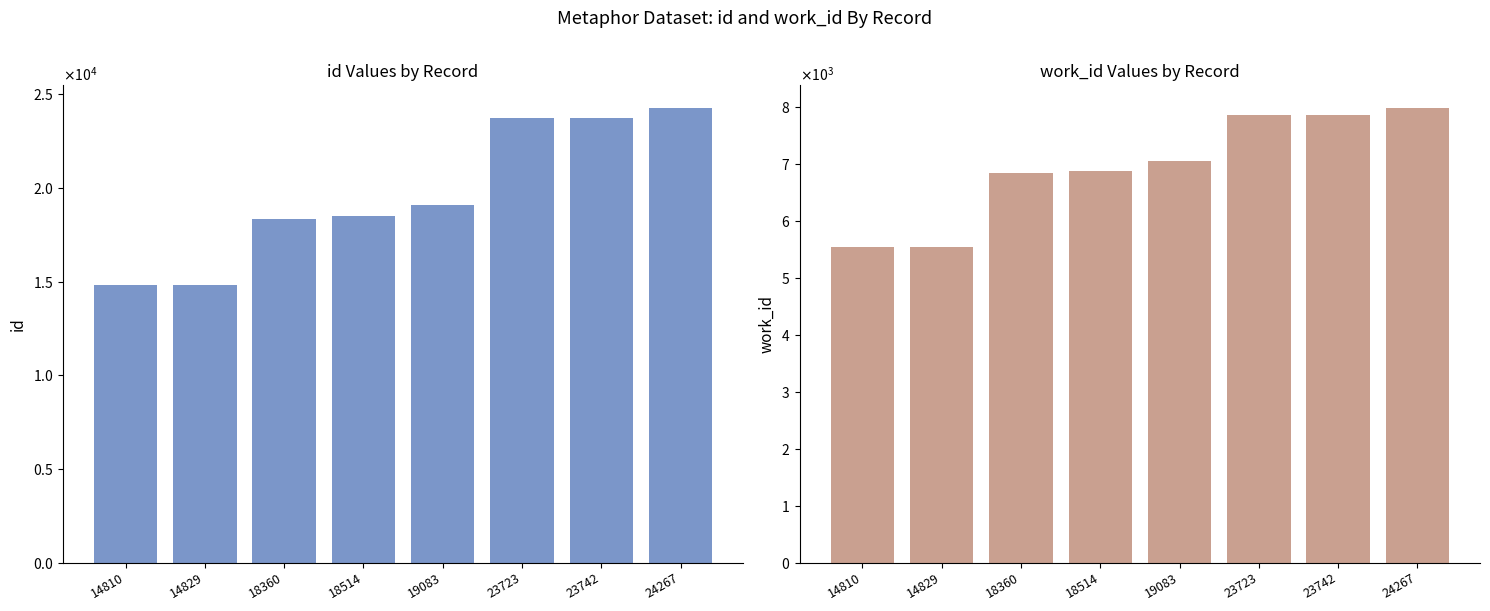

List the series in order of their overall mean, highest first.

id, work_id